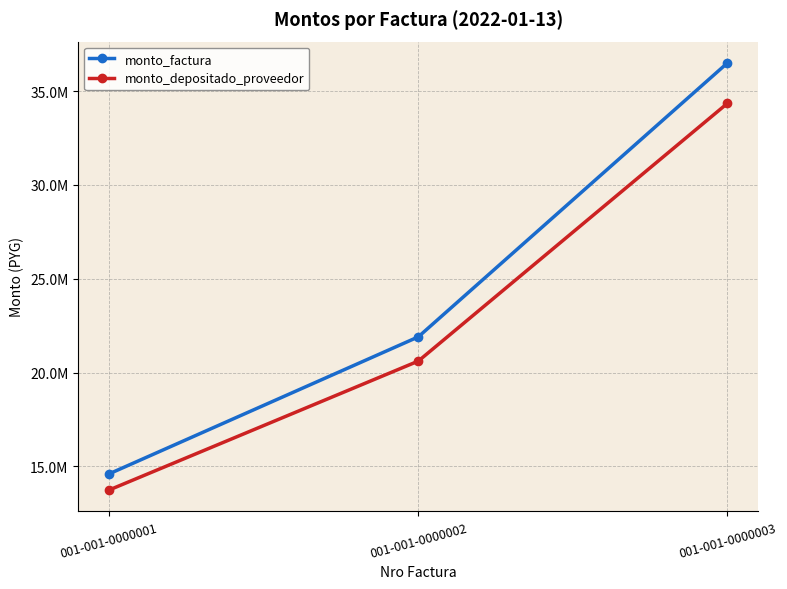

Is the value of monto_factura at 001-001-0000001 greater than the value of monto_depositado_proveedor at 001-001-0000002?

No